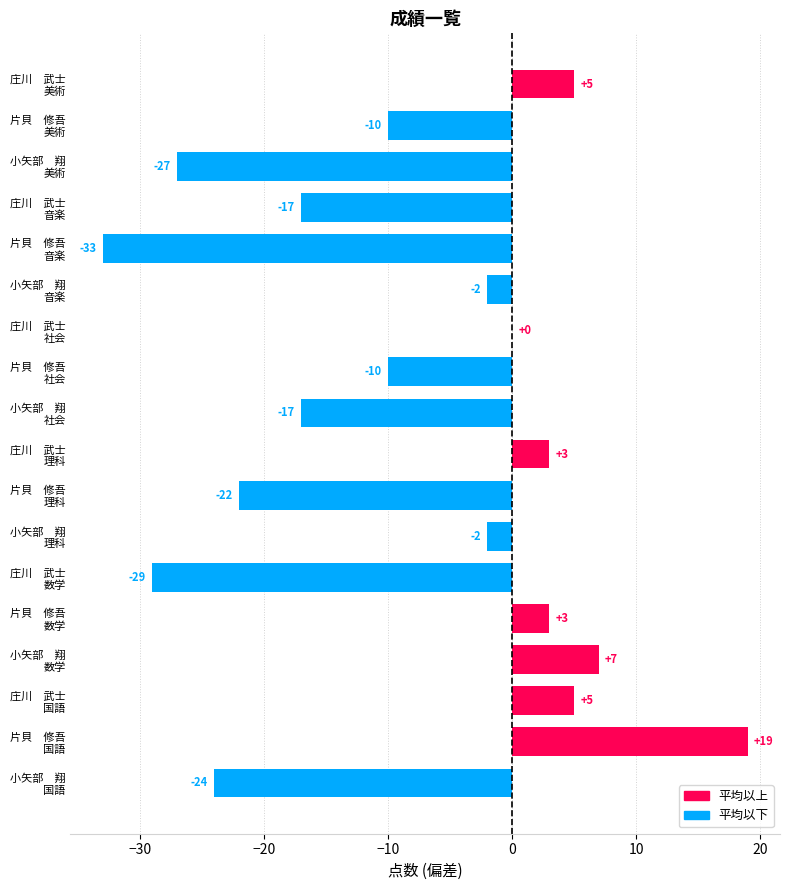

What is the maximum value shown in the chart?

19